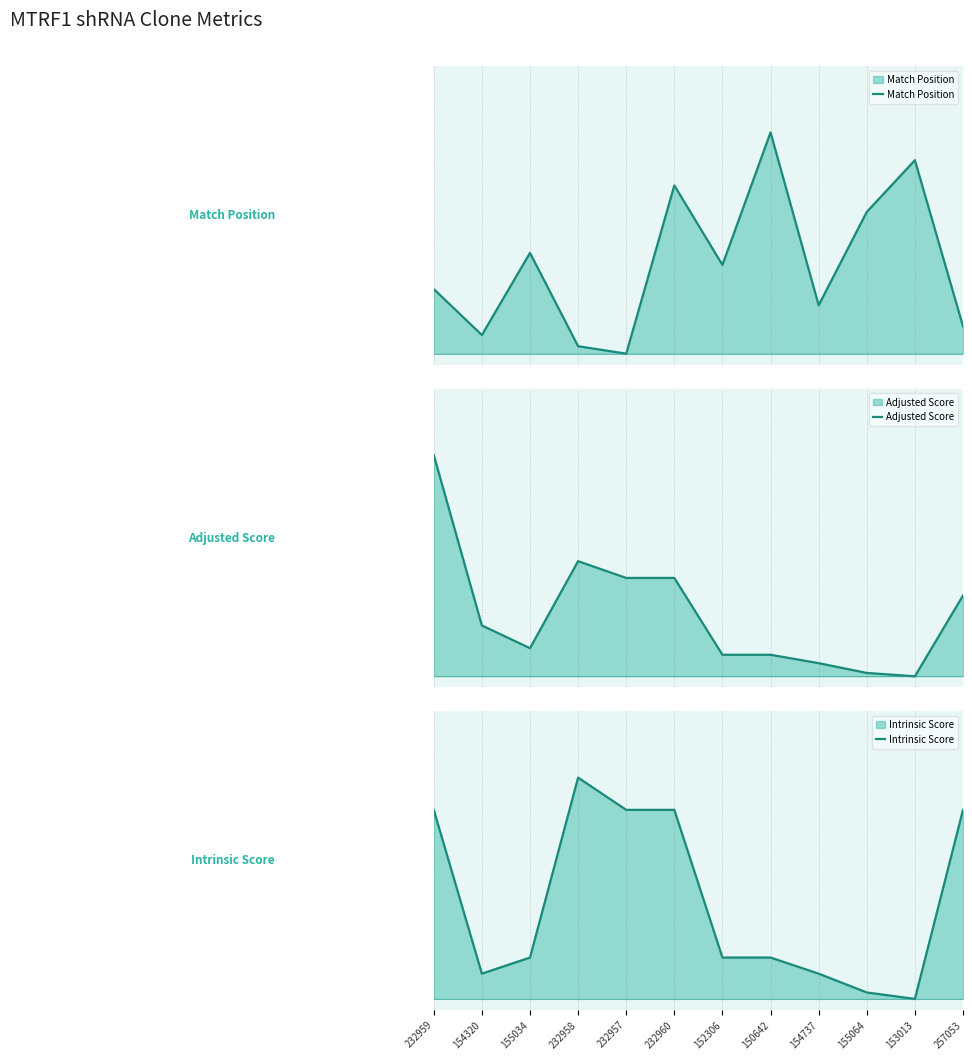

Reading left to right, what are all the values shown in this chart?

Match Position: 232959=0.3	154320=0.1	155034=0.5	232958=0.0	232957=0.0	232960=0.8	152306=0.4	150642=1.0	154737=0.2	155064=0.6	153013=0.9	257053=0.1
Adjusted Score: 232959=1.0	154320=0.2	155034=0.1	232958=0.5	232957=0.4	232960=0.4	152306=0.1	150642=0.1	154737=0.1	155064=0.0	153013=0.0	257053=0.4
Intrinsic Score: 232959=0.9	154320=0.1	155034=0.2	232958=1.0	232957=0.9	232960=0.9	152306=0.2	150642=0.2	154737=0.1	155064=0.0	153013=0.0	257053=0.9